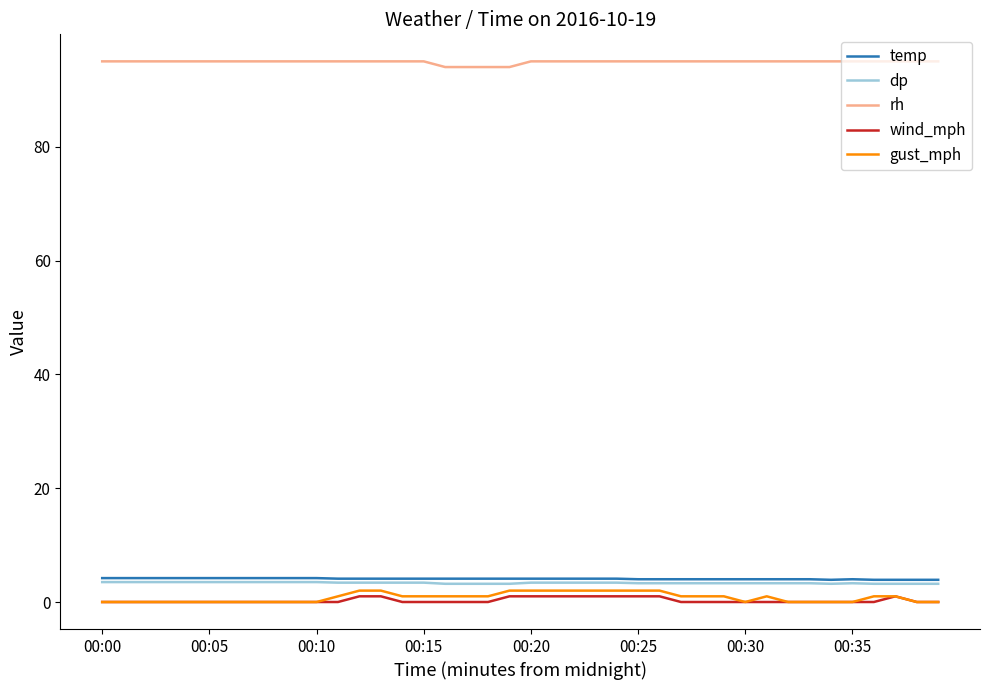

Which series has the largest total across all categories?

rh